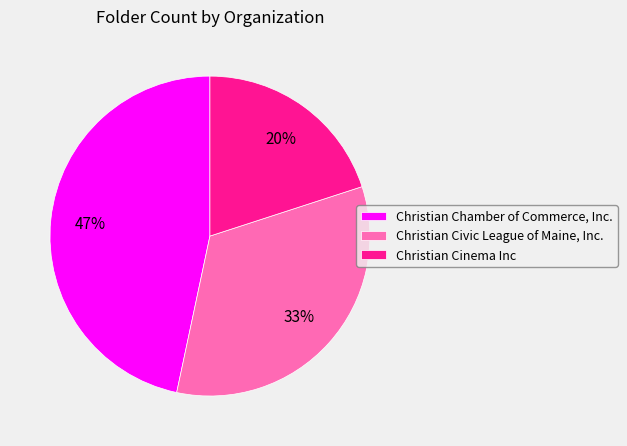

Is the sum of Christian Civic League of Maine, Inc. and Christian Chamber of Commerce, Inc. greater than half?

Yes